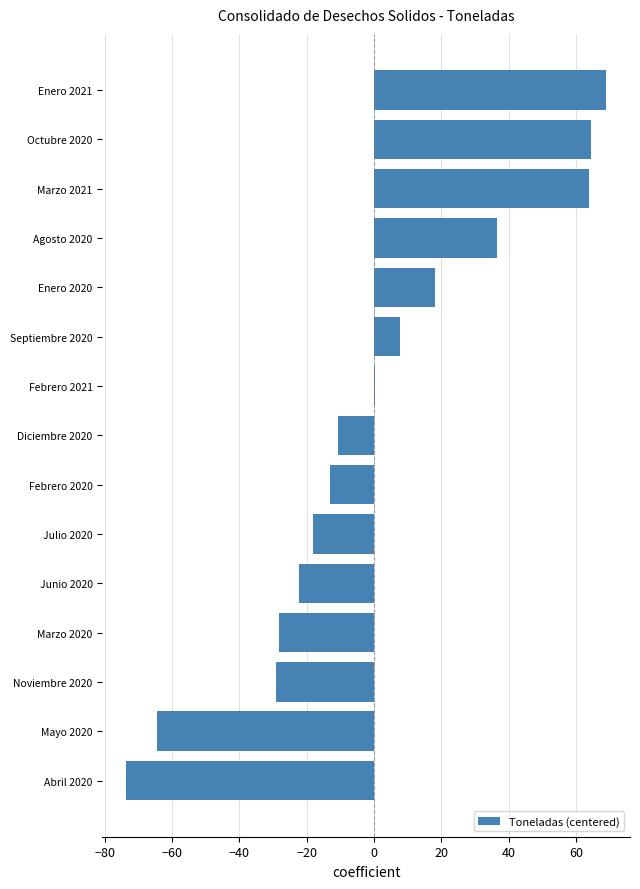

What is the sum of the values at Octubre 2020 and Junio 2020?

42.3